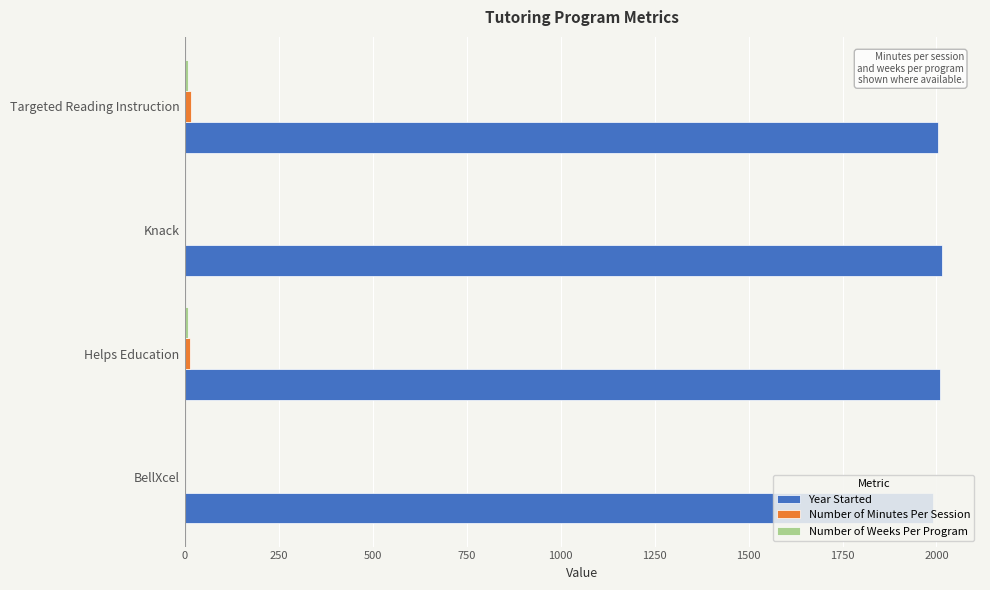

Which series has the largest total across all categories?

Year Started